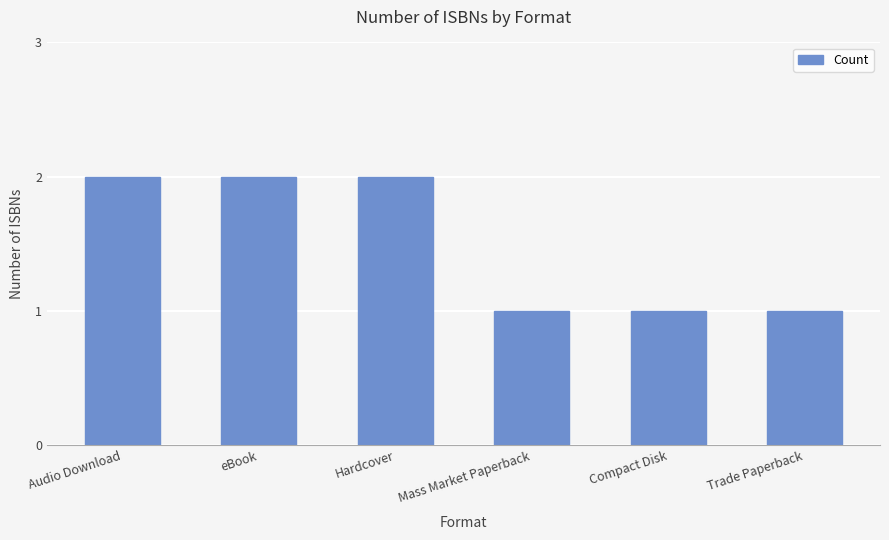

The value at Audio Download is 2. True or false?

True